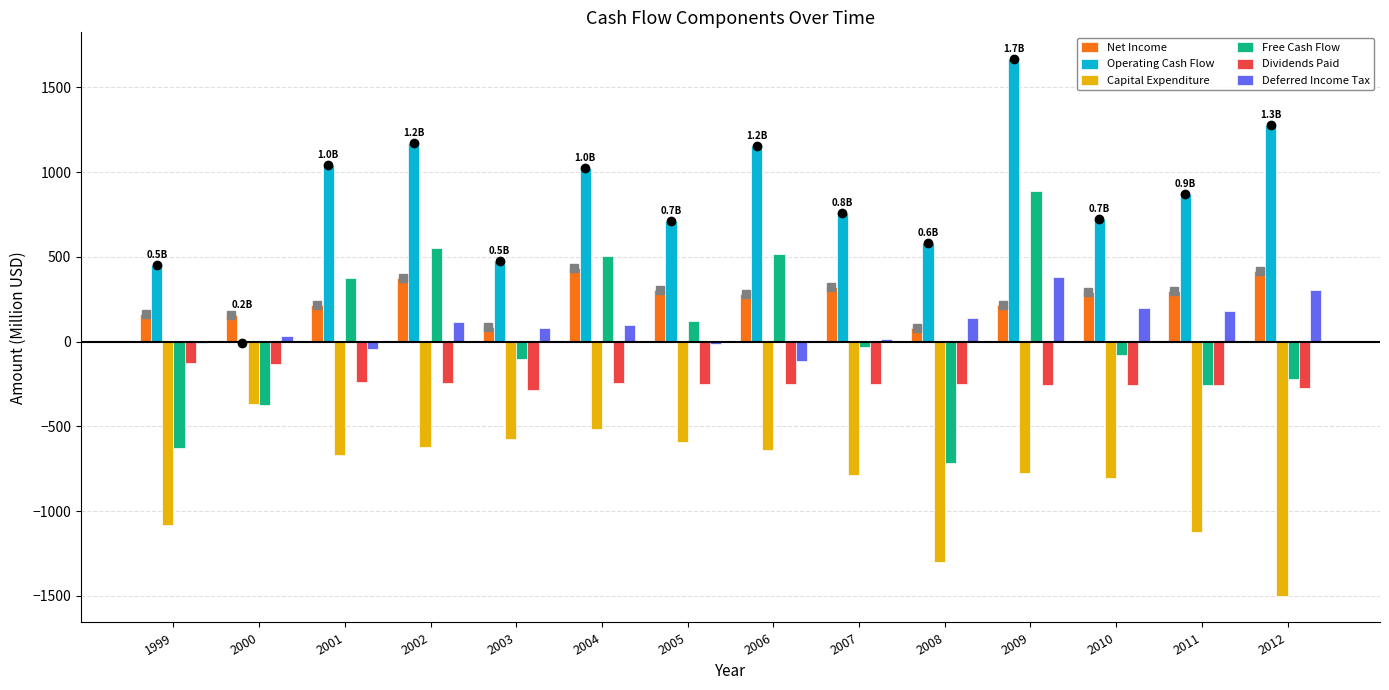

What is the difference between the Operating Cash Flow values at 2001 and 2006?

113.6